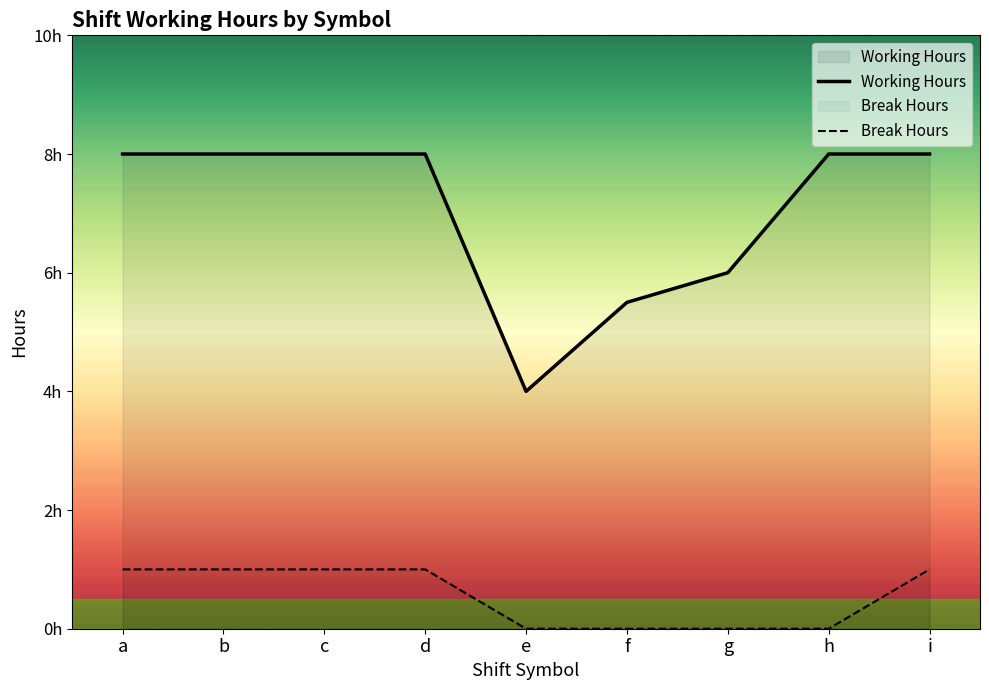

What are all the series names shown in the legend?

Working Hours, Break Hours